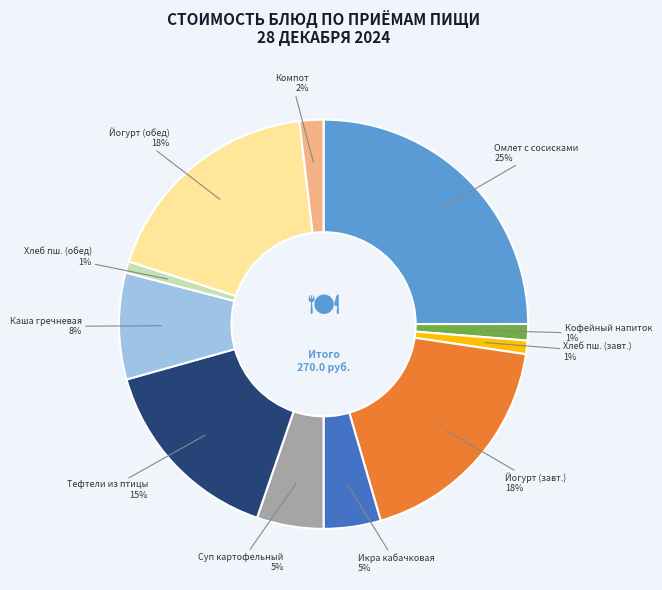

To the nearest percent, what is the average slice percentage?

9%